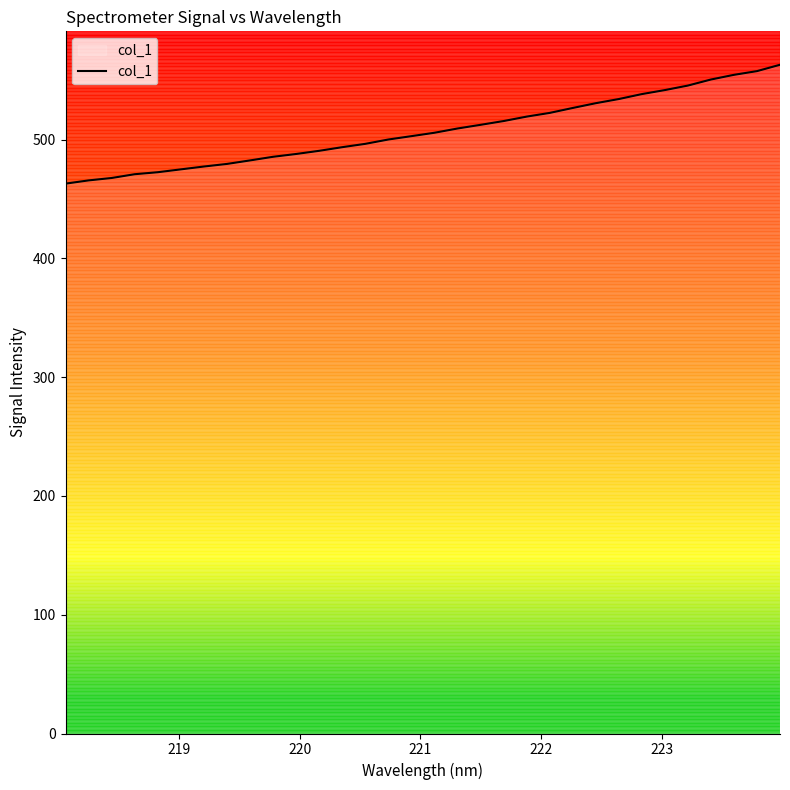

What is the difference between the maximum and minimum values?

100.1